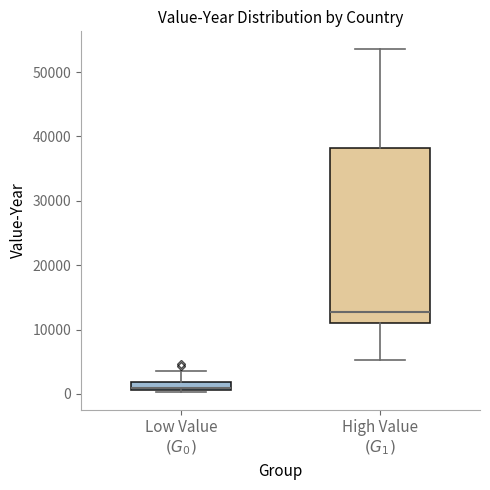

Which box has the highest median line?

High Value $(G_1)$